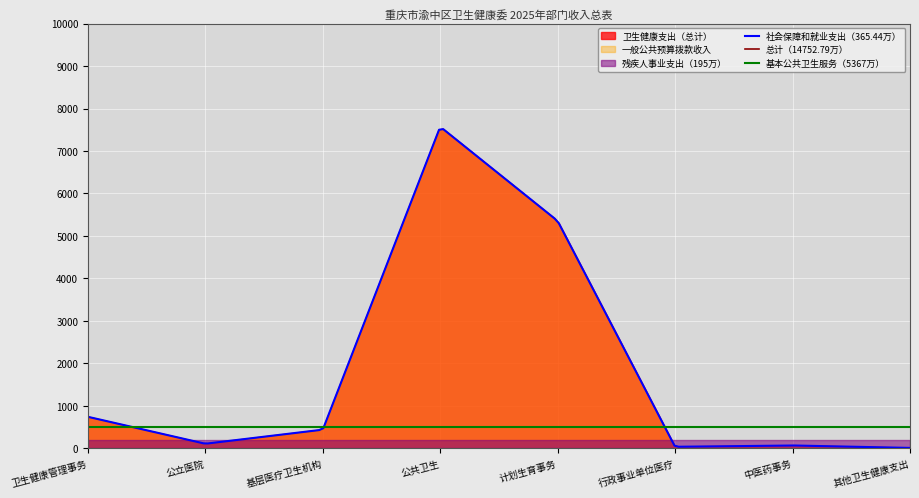

How many data points in 卫生健康支出 are less than 442?

4